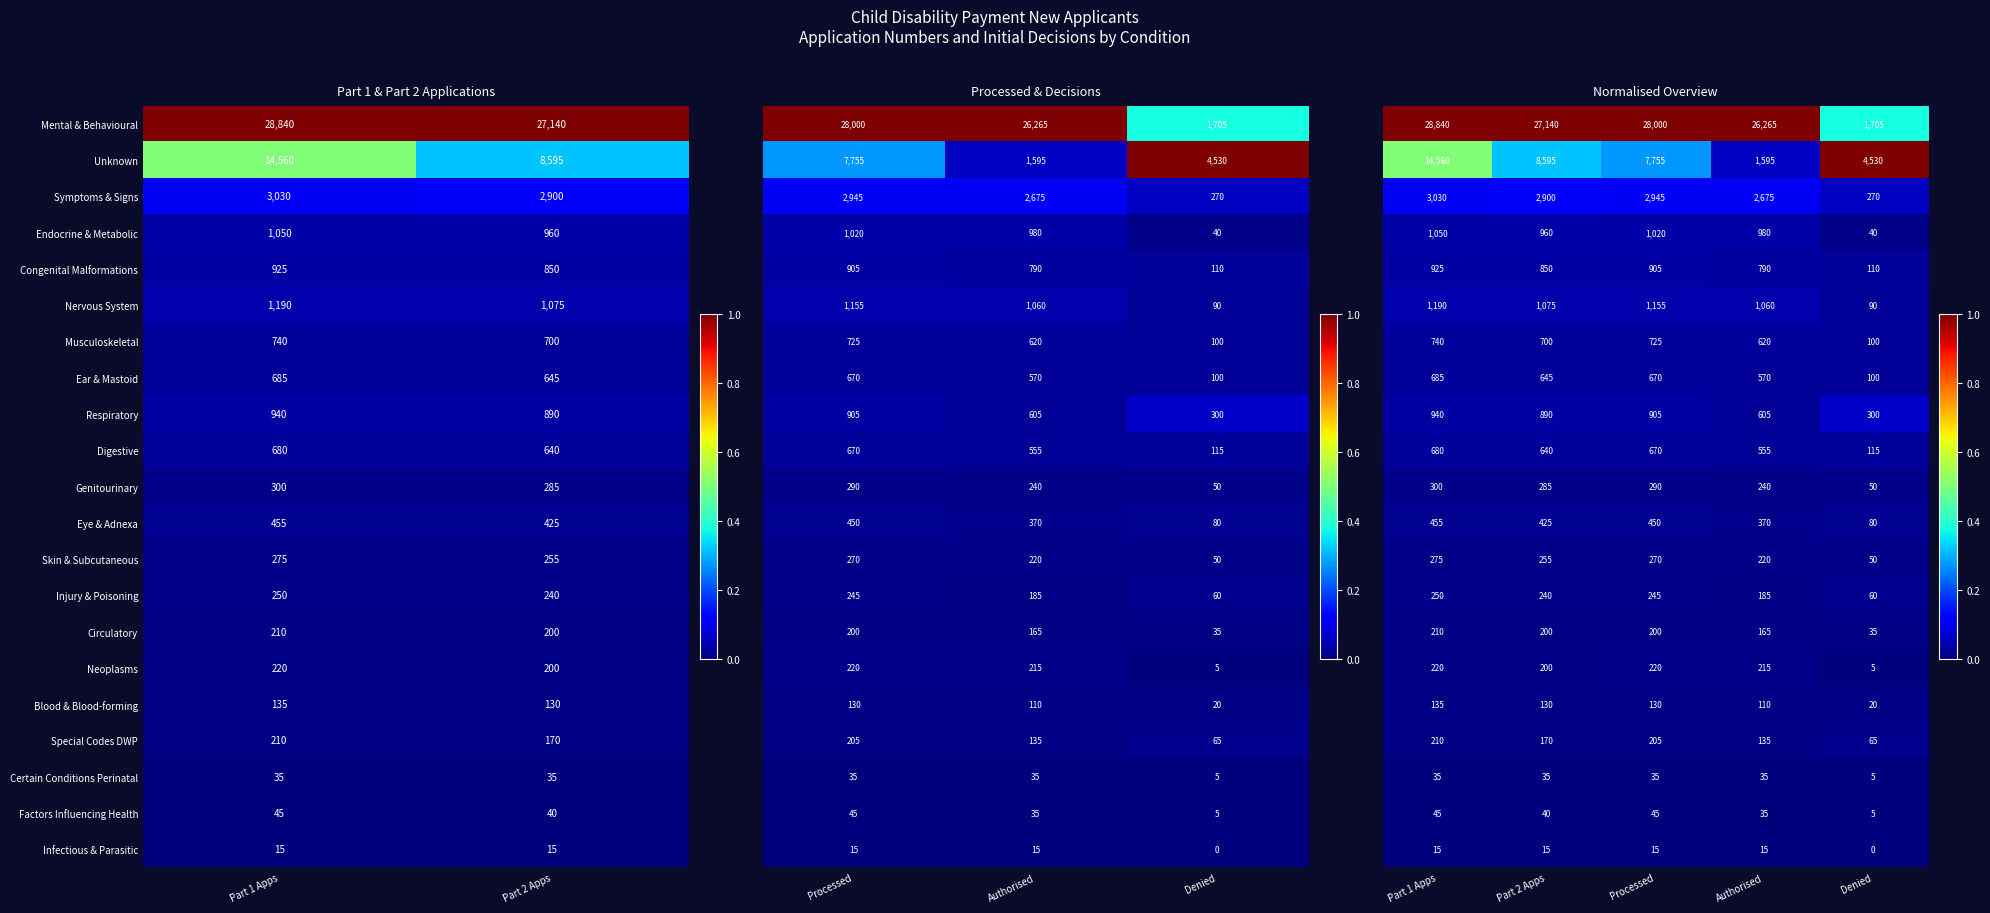

What is the difference between the maximum and minimum values in the Musculoskeletal series?

40